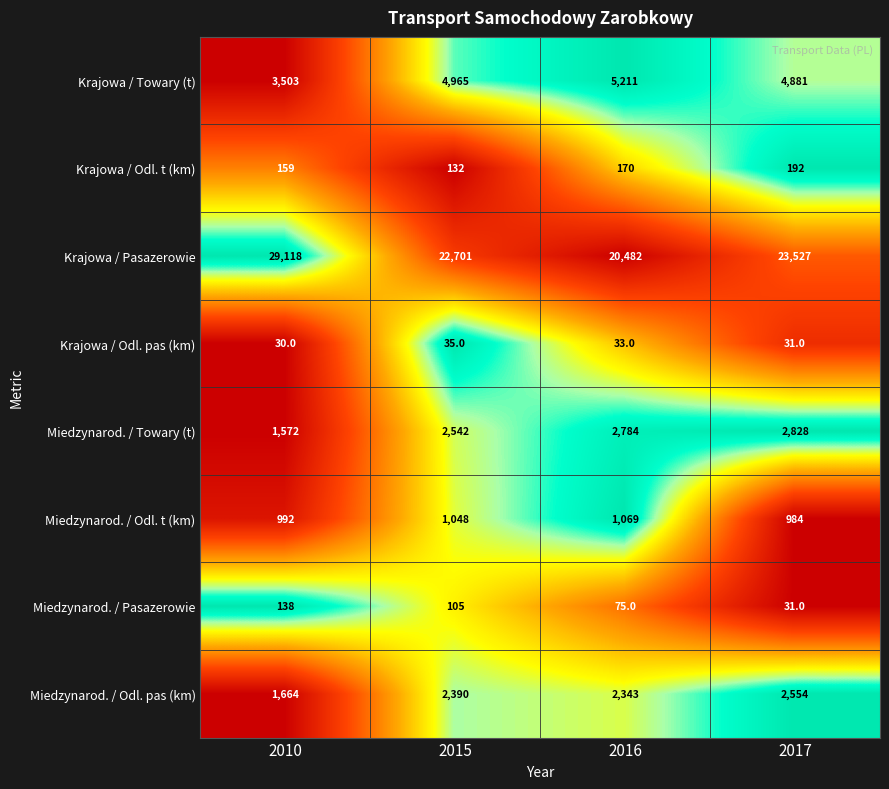

What is the spread (max minus min) of values at 2015?

22666